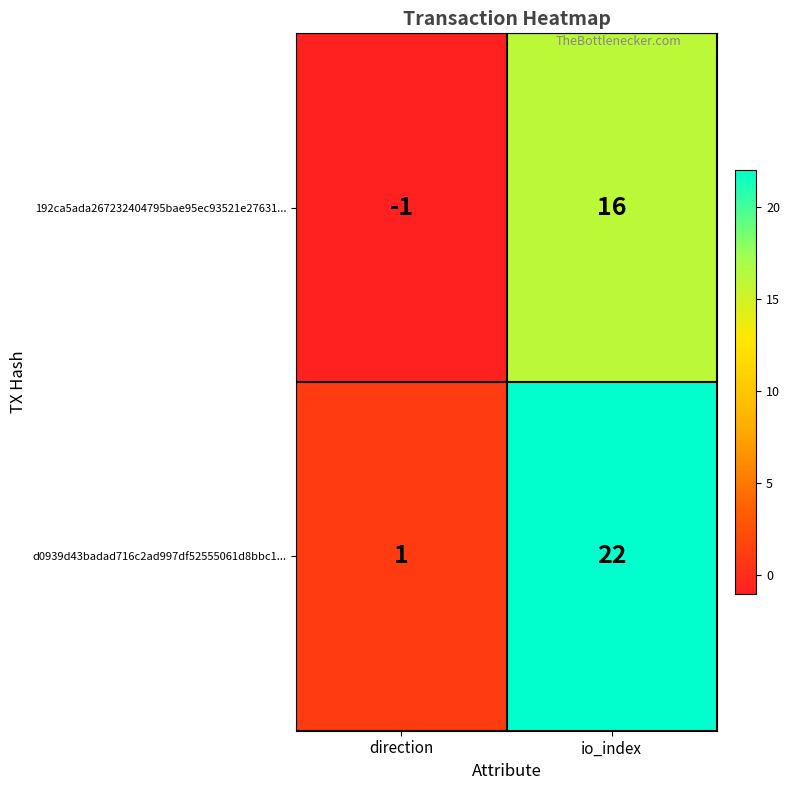

Between direction and io_index, which series saw the biggest shift?

d0939d43badad716c2ad997df52555061d8bbc1...